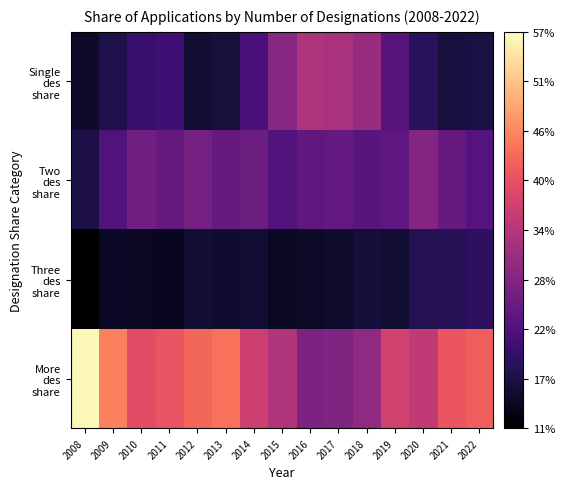

Between 2009 and 2018, which series saw the biggest shift?

More des share